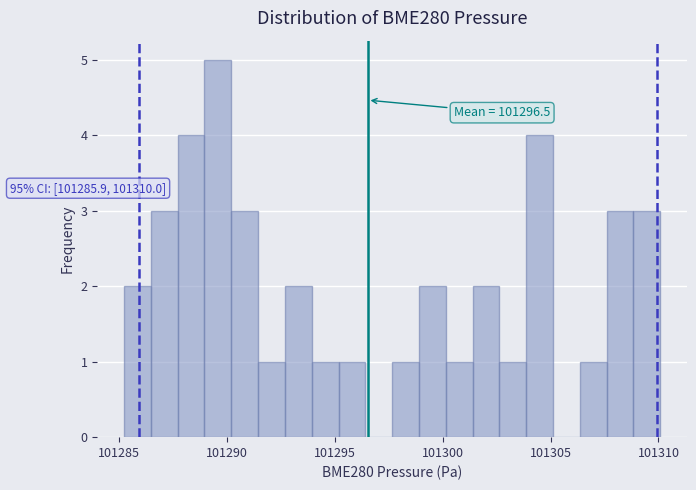

Read against the x-axis, roughly where is the centre of the tallest bar?

101289.5